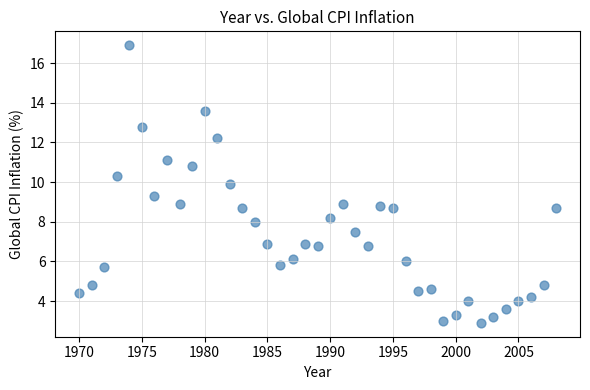

What is the range of X values (max minus min)?

38.0